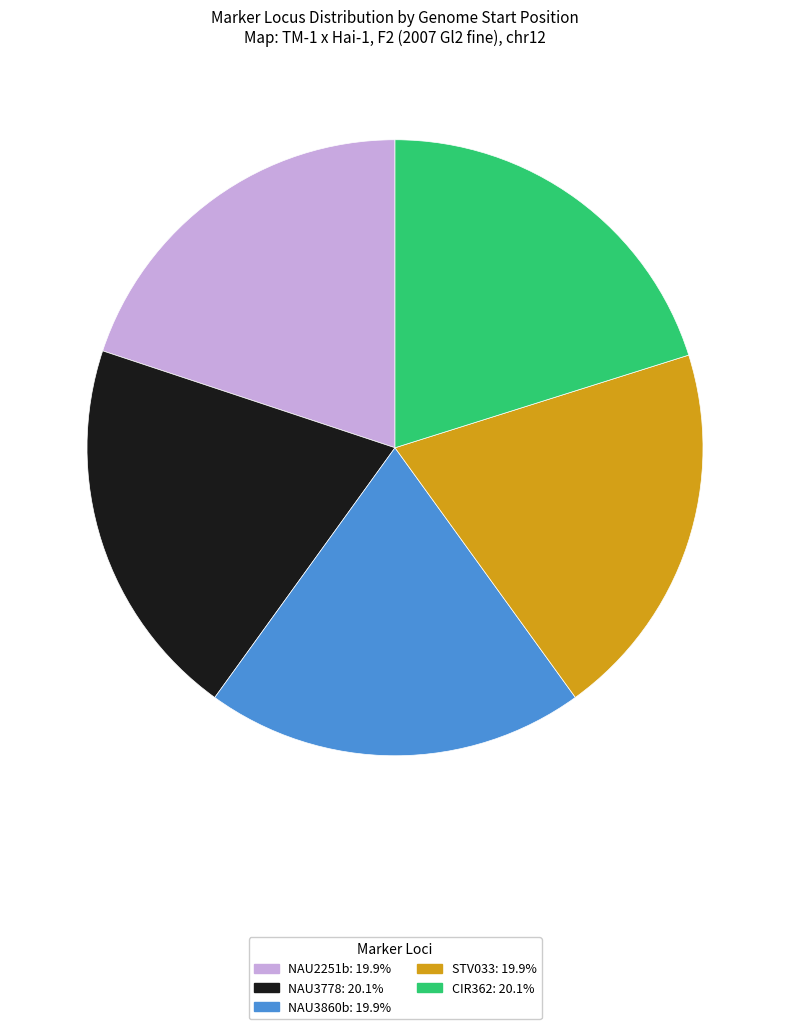

Does any single category account for the majority?

No